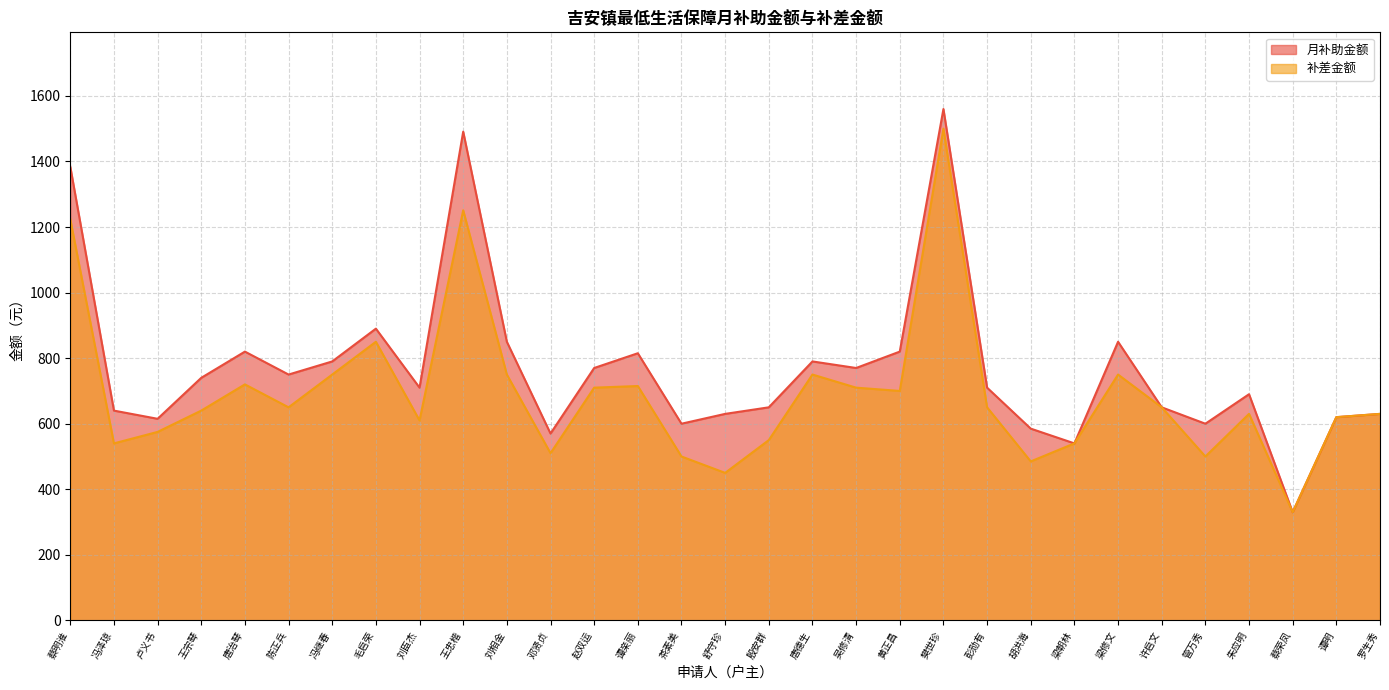

In 补差金额, how many points are lower than both neighbors (excluding endpoints)?

9